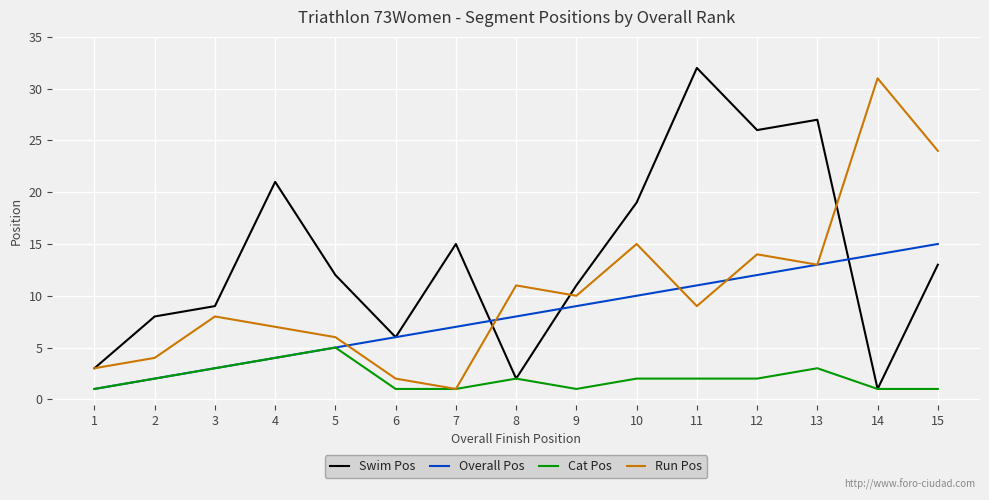

Count the number of data series in this chart.

4